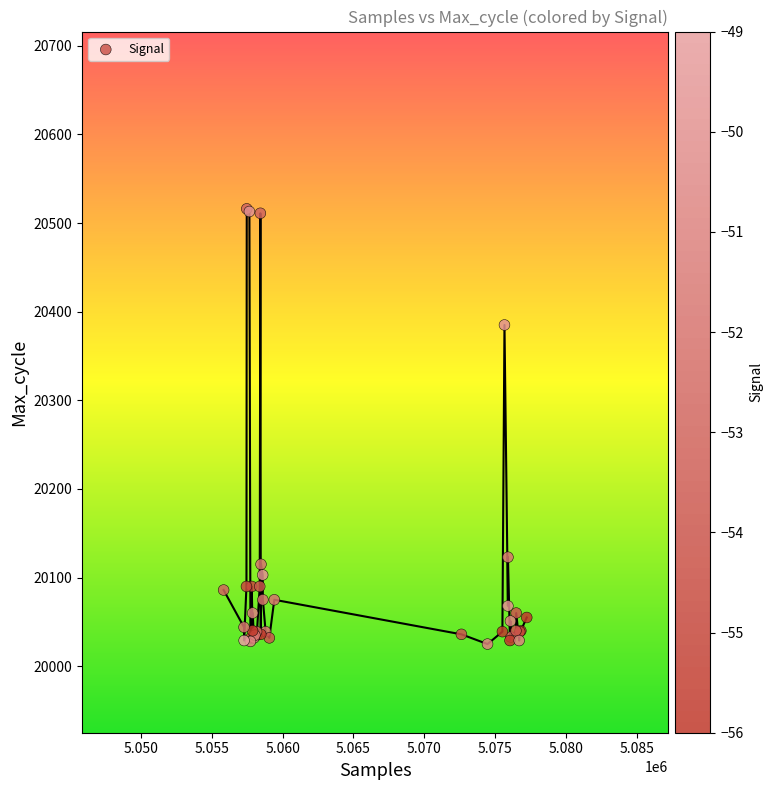

What Y value in the scatter plot is closest to 20270?

20385